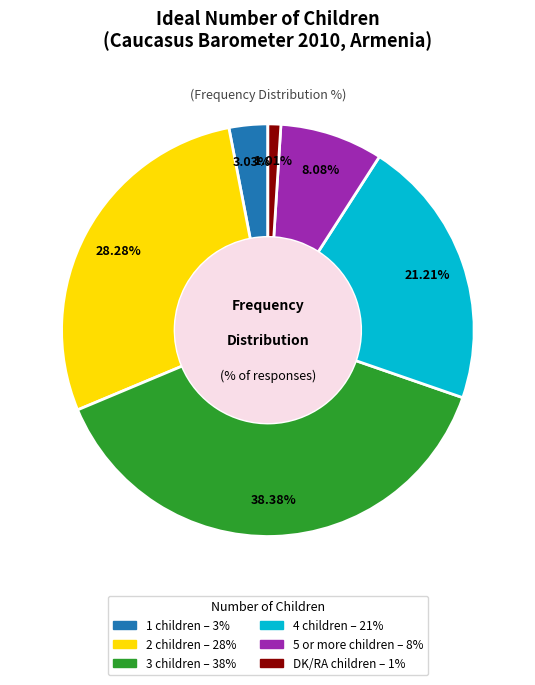

Is there any slice that represents more than half of the pie?

No